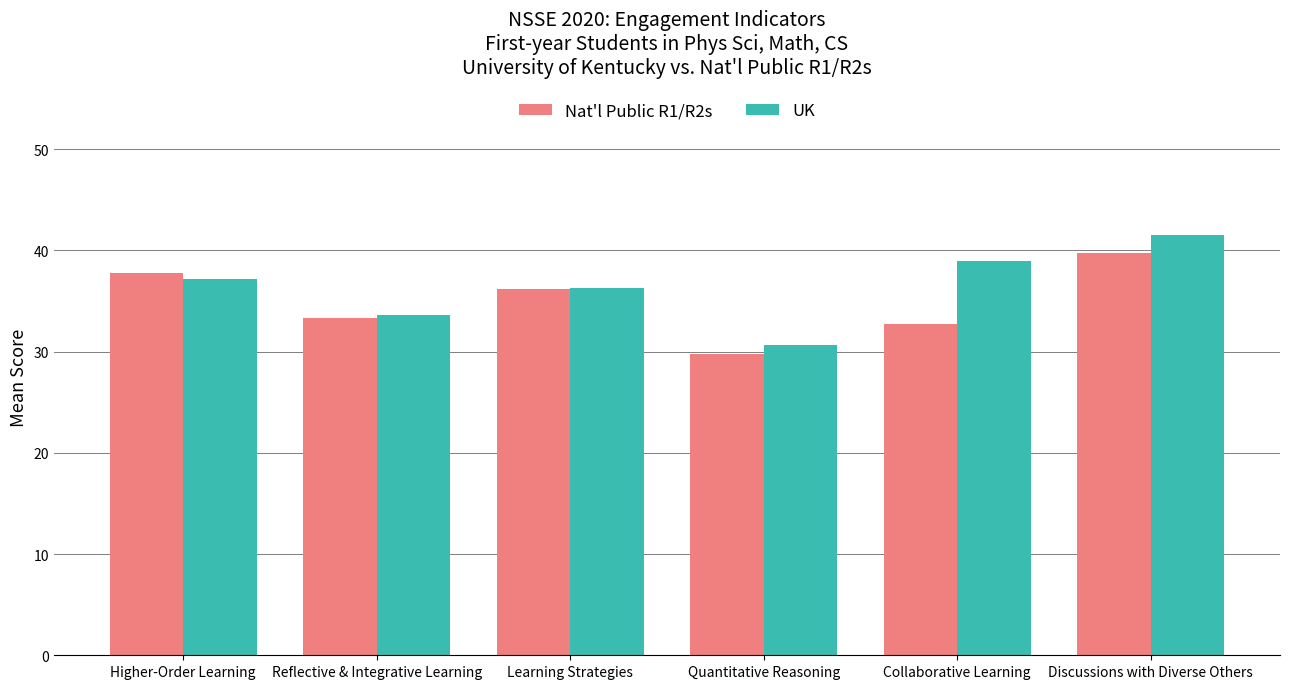

What is the spread (max minus min) of values at Discussions with Diverse Others?

1.8